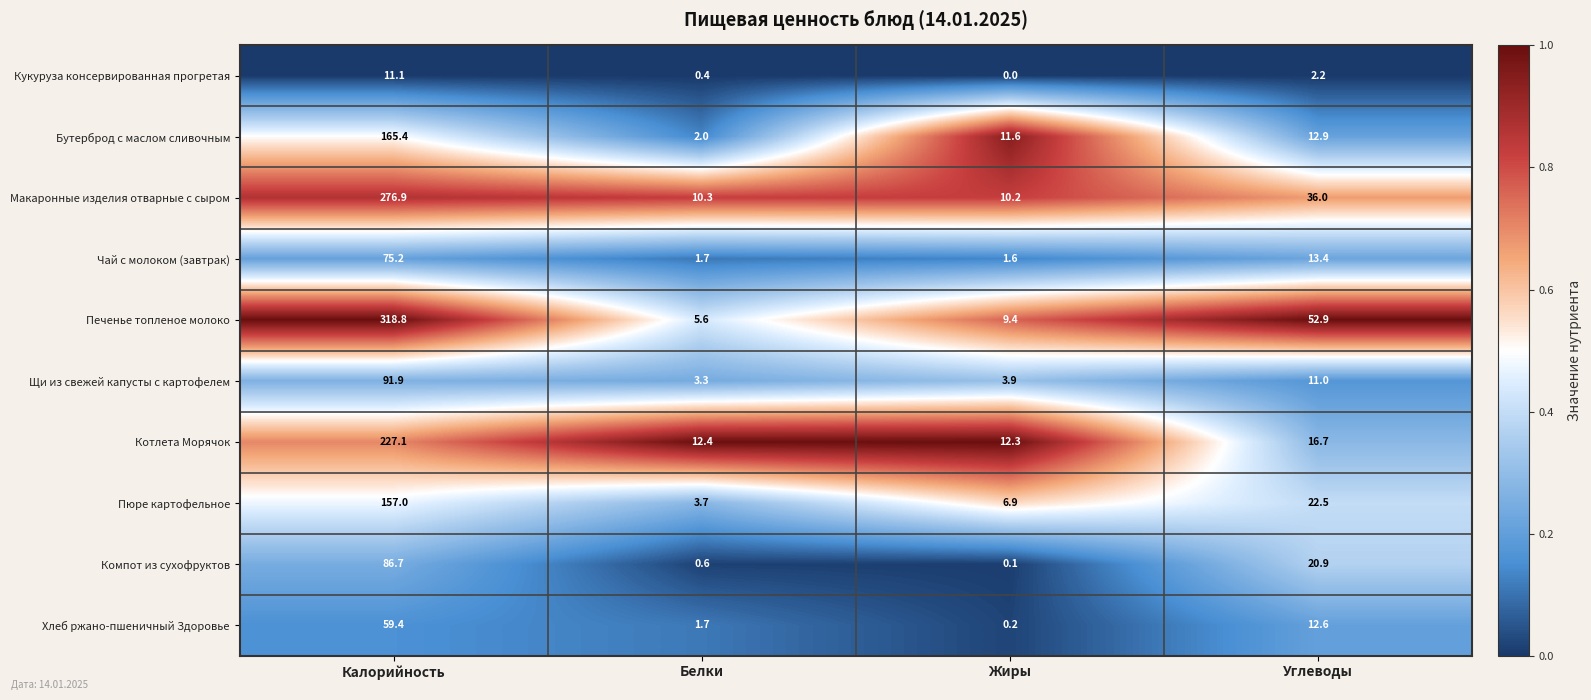

The value of Компот из сухофруктов at Углеводы is 32.2. True or false?

False